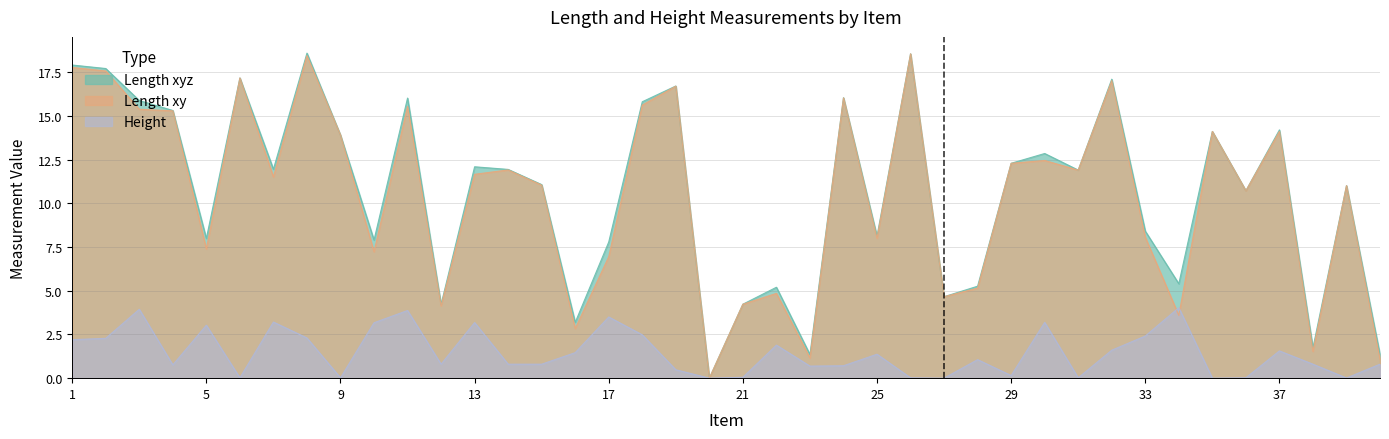

At which label does Length xyz first exceed 11?

1